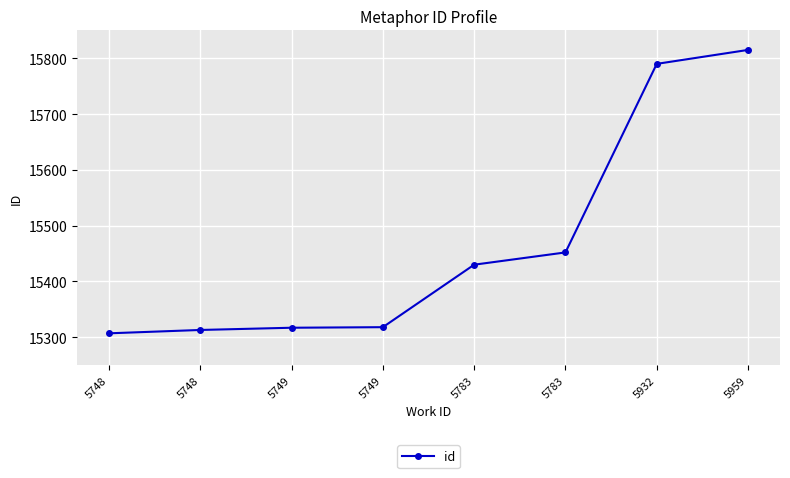

Is this an area chart (filled region under the line)?

No